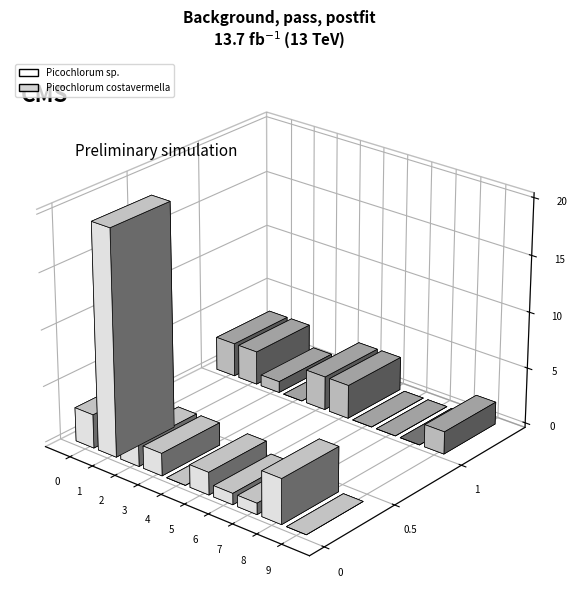

Which series has the largest range (max minus min)?

Picochlorum costavermella